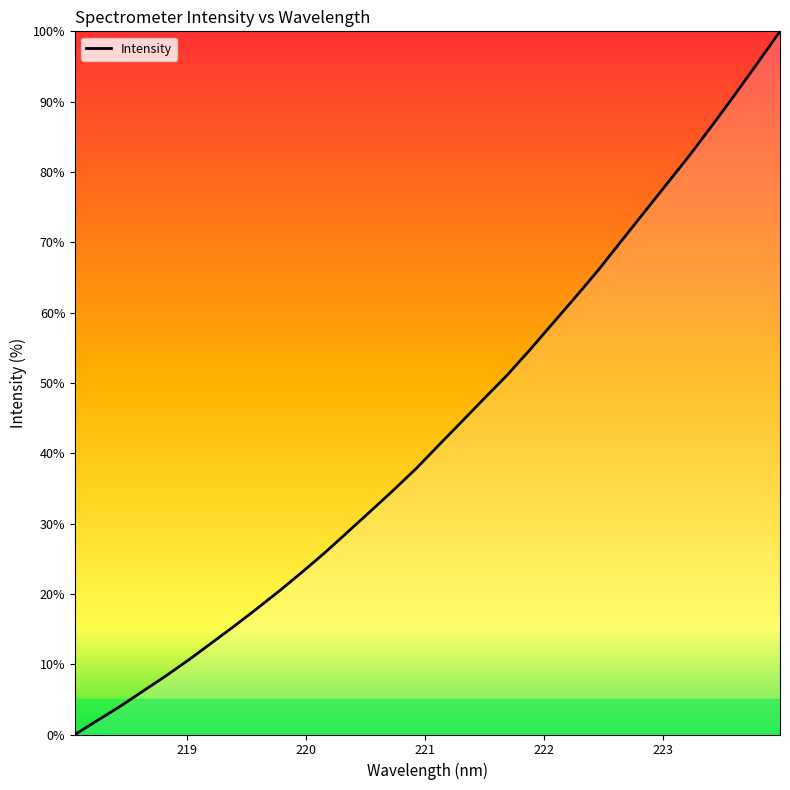

What is the greatest value displayed?

100.0